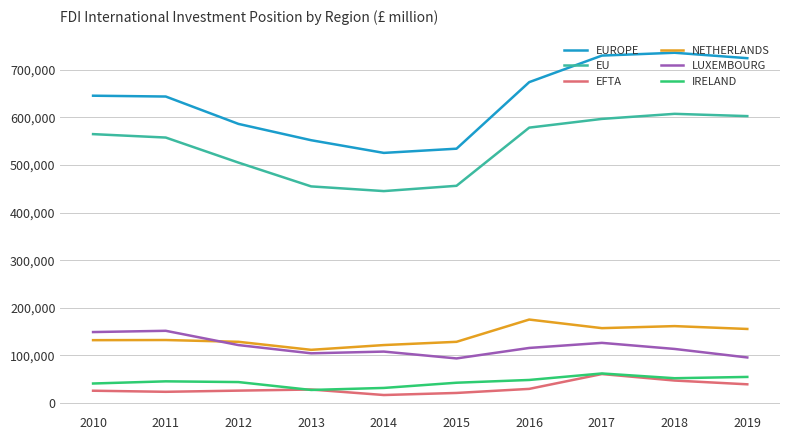

What are all the series names shown in the legend?

EUROPE, EU, EFTA, NETHERLANDS, LUXEMBOURG, IRELAND